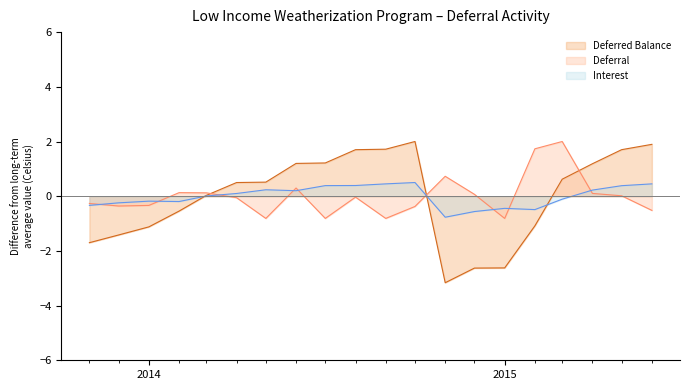

Rank the series at 2014-09 from lowest to highest value.

Deferral, Interest, Deferred Balance